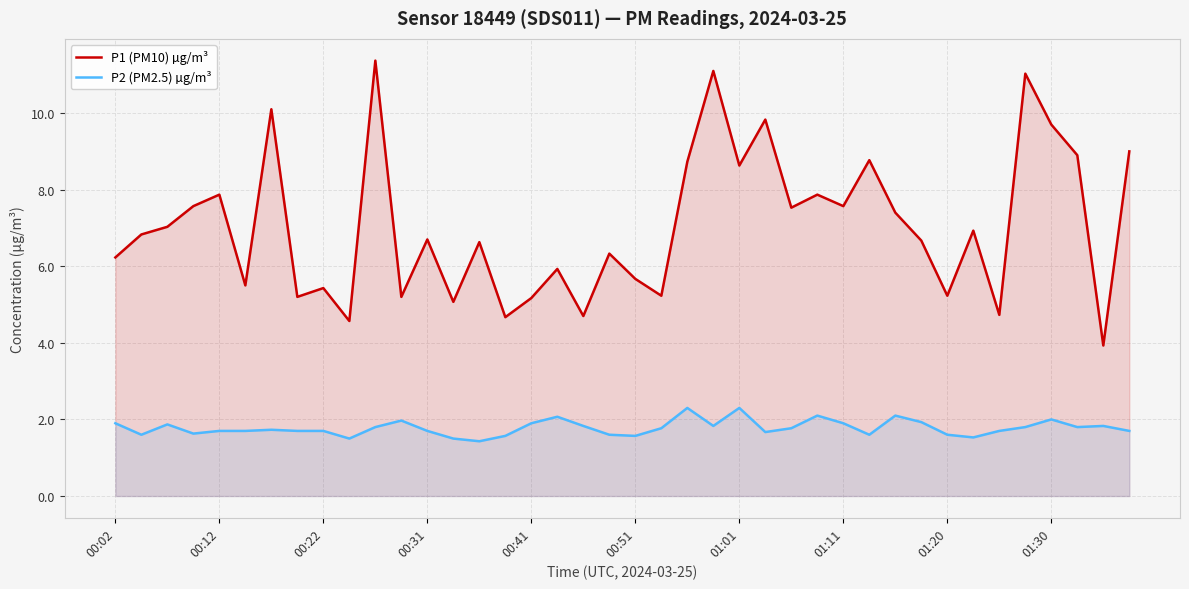

What is the total value across all series at 01:11?

9.5